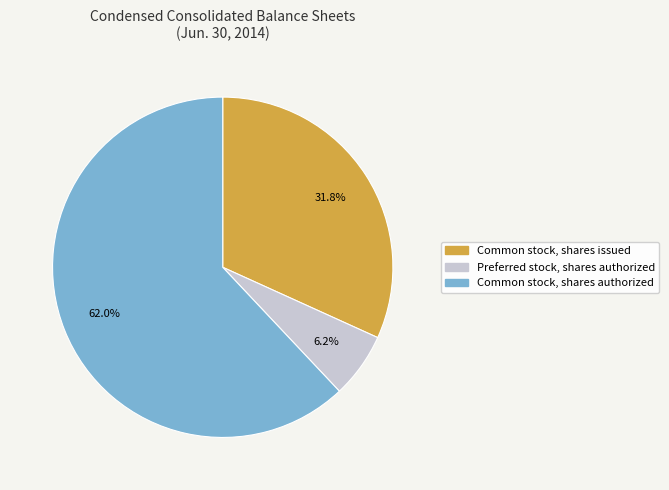

Count the number of slices in the pie.

3